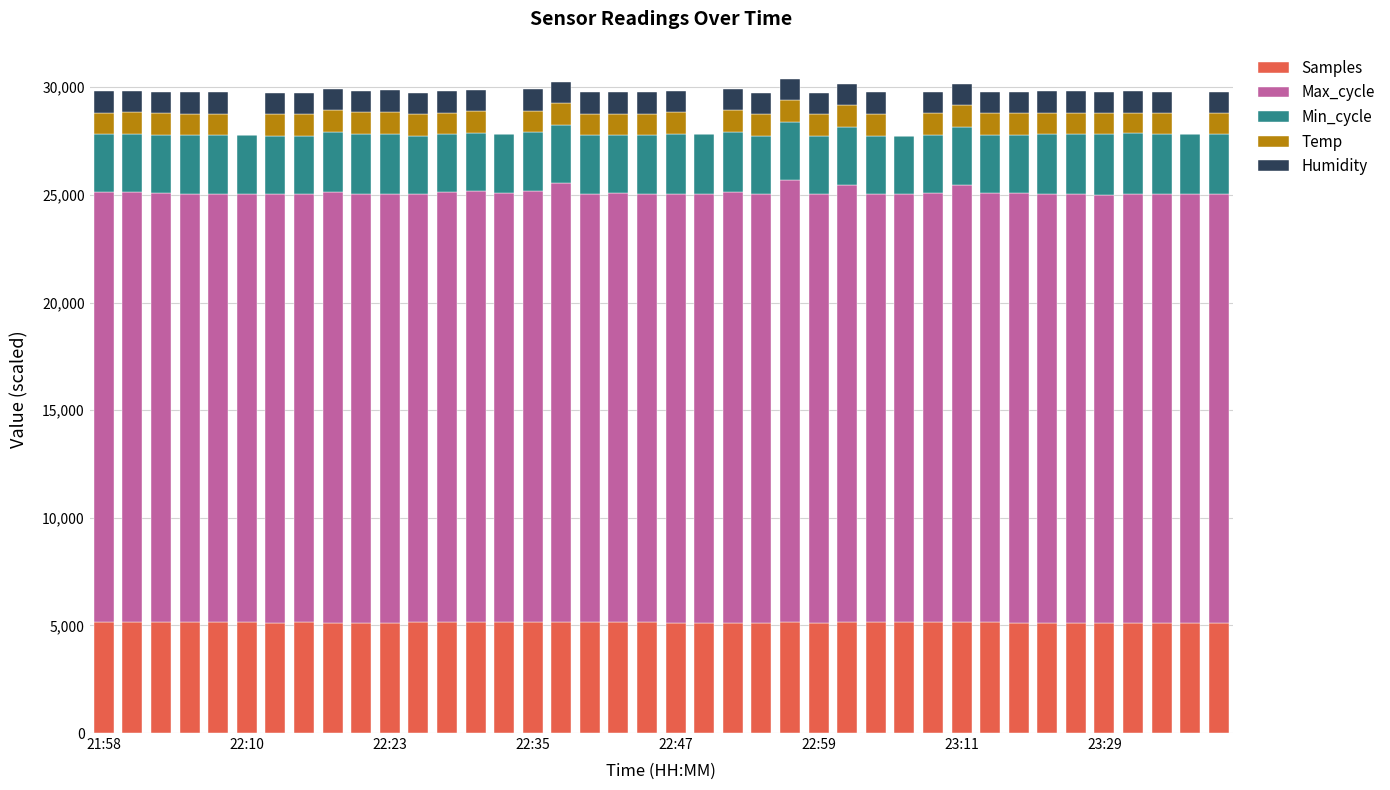

What is the sum of all Samples values?

205436.5